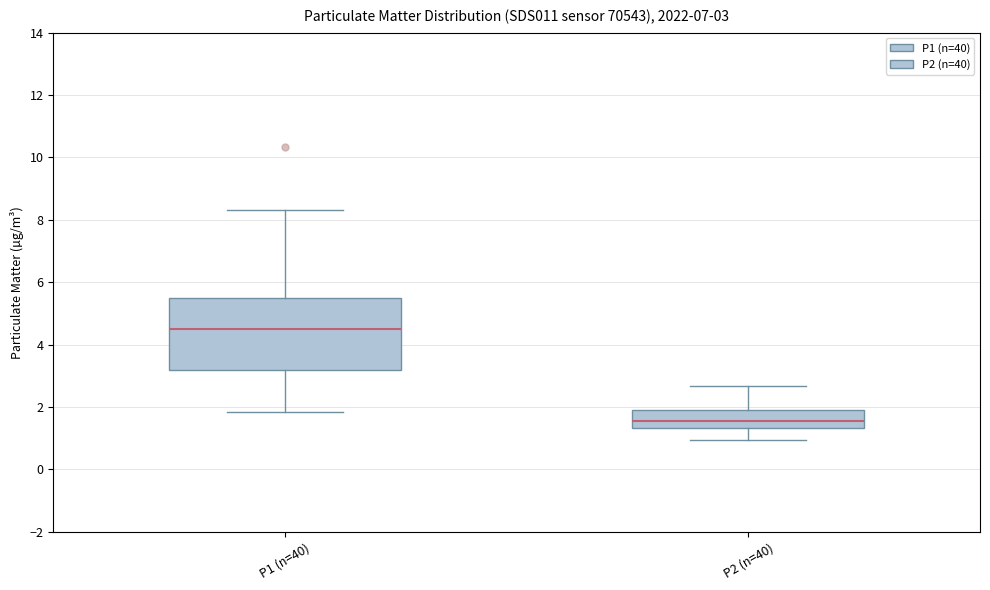

Which box has the highest median line?

P1 (n=40)